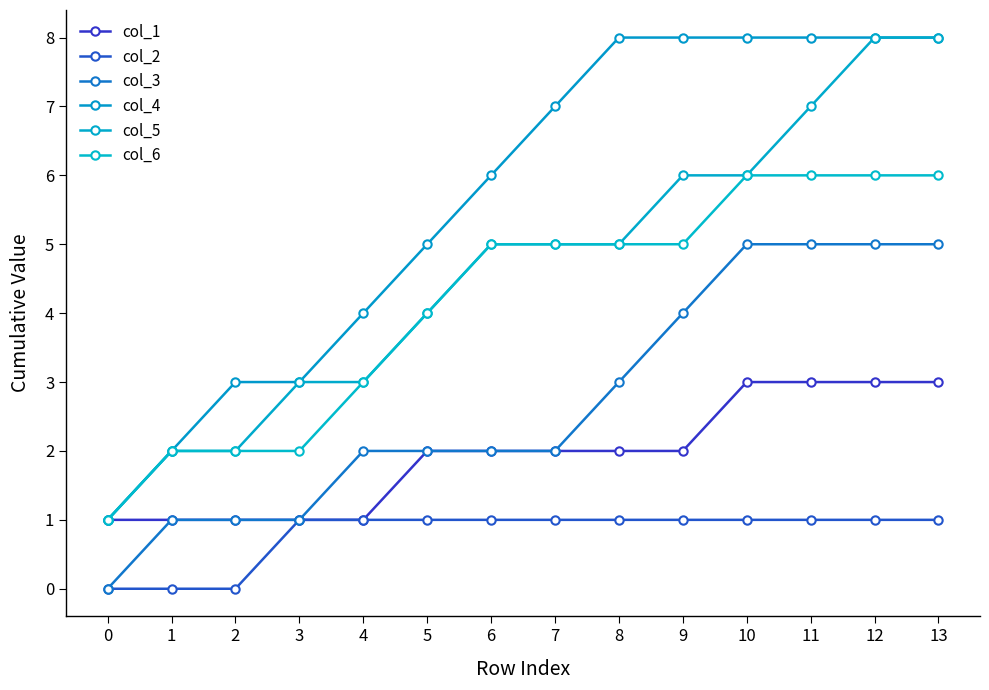

Does the chart have visible grid lines?

No